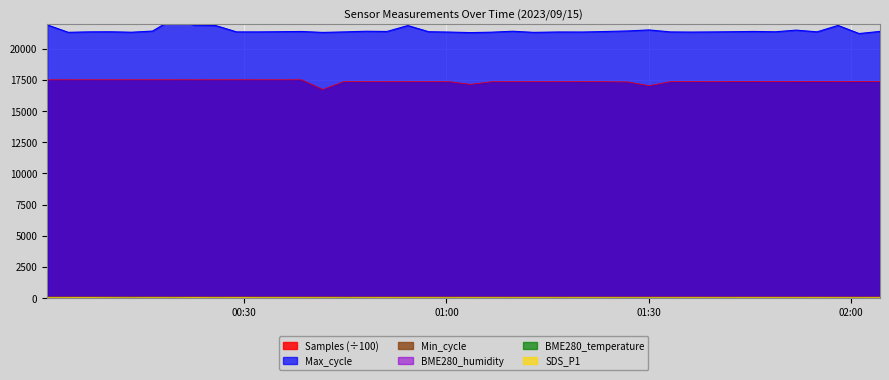

Which category has the highest value in the BME280_temperature series?

2023/09/15 00:00:47